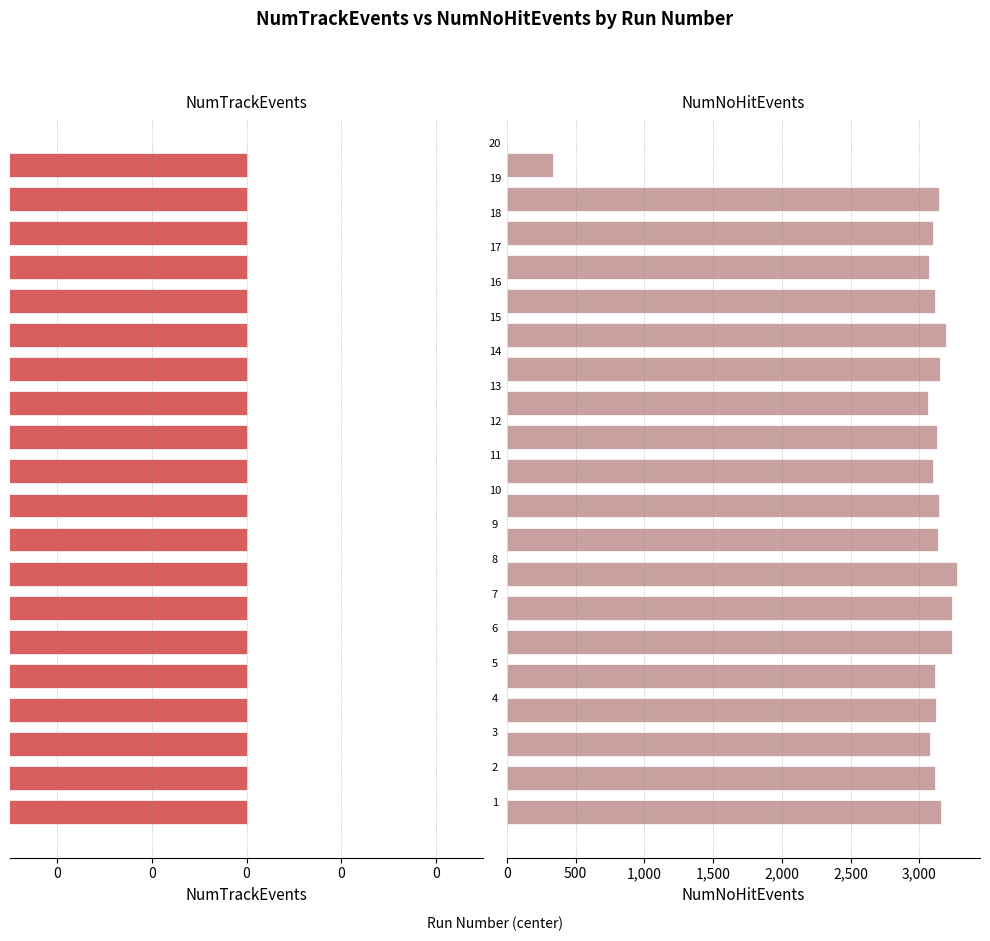

Read the NumNoHitEvents value at 7, to the nearest 50.

3300